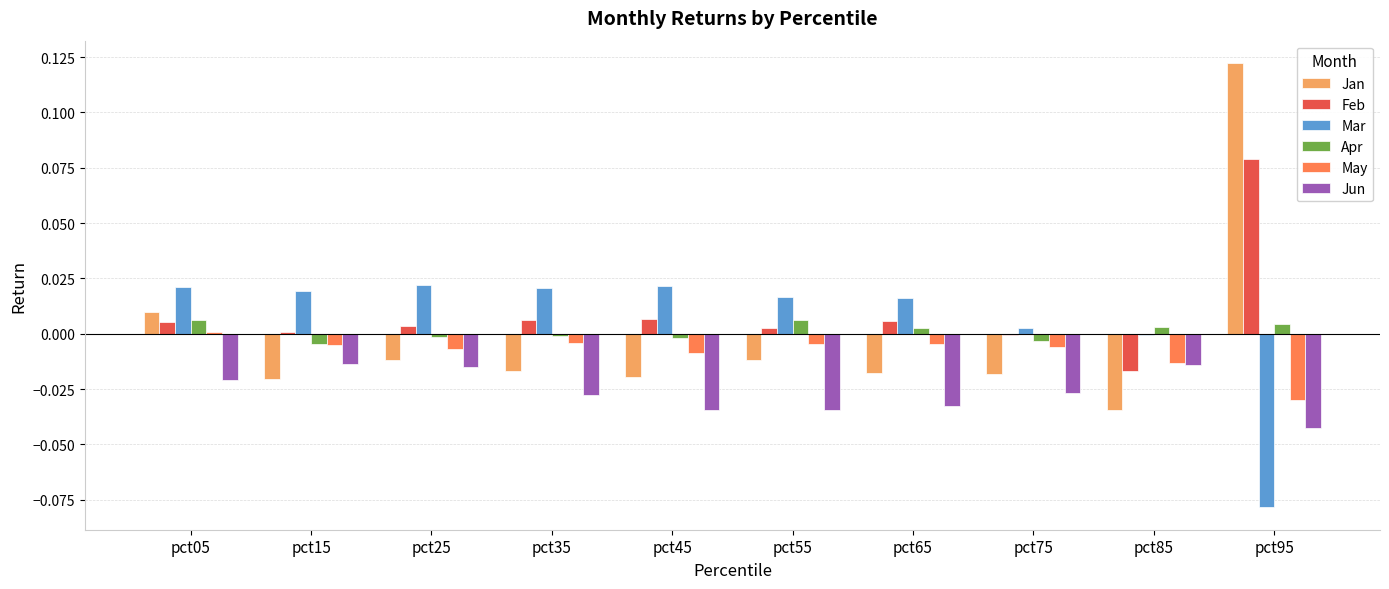

Is the value of Feb at pct95 greater than the value of Jun at pct35?

Yes